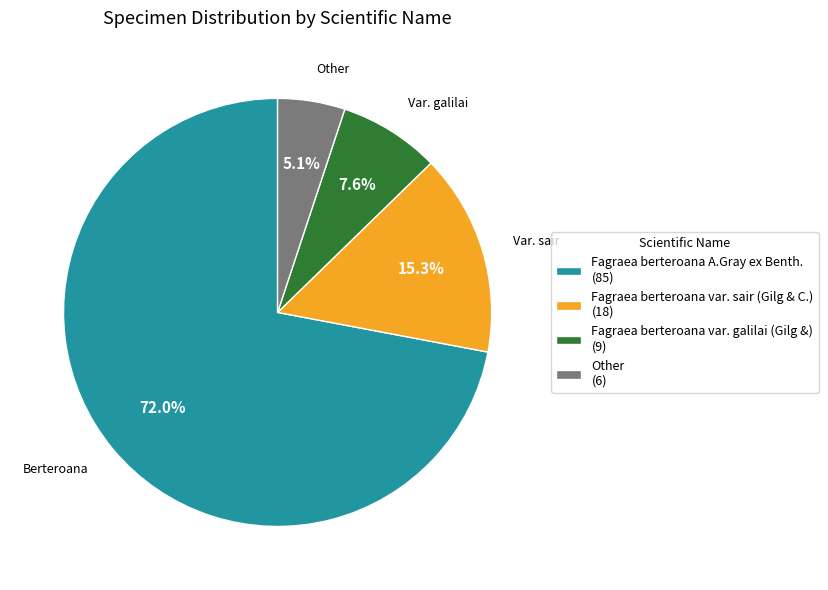

Which slice is the largest?

Fagraea berteroana A.Gray ex Benth.